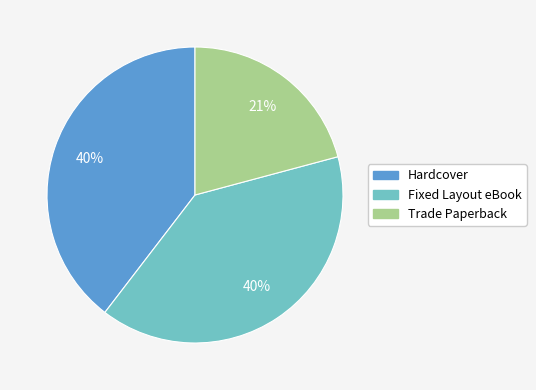

Does any single category account for the majority?

No